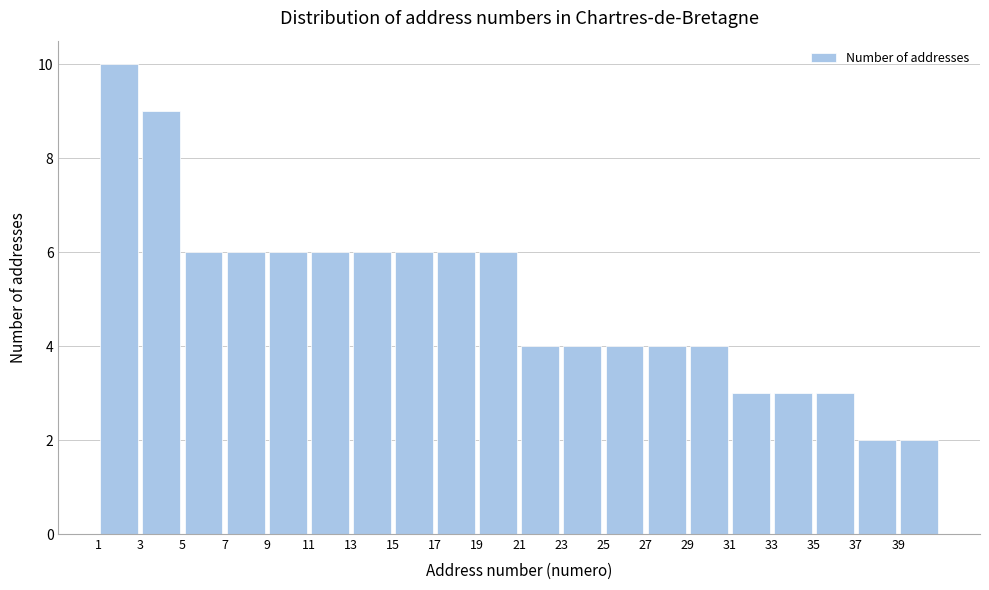

What is the height of the bar covering 15 to 17 on the x-axis? The values are not printed on the chart, so give them approximately, as read against the axis.

6